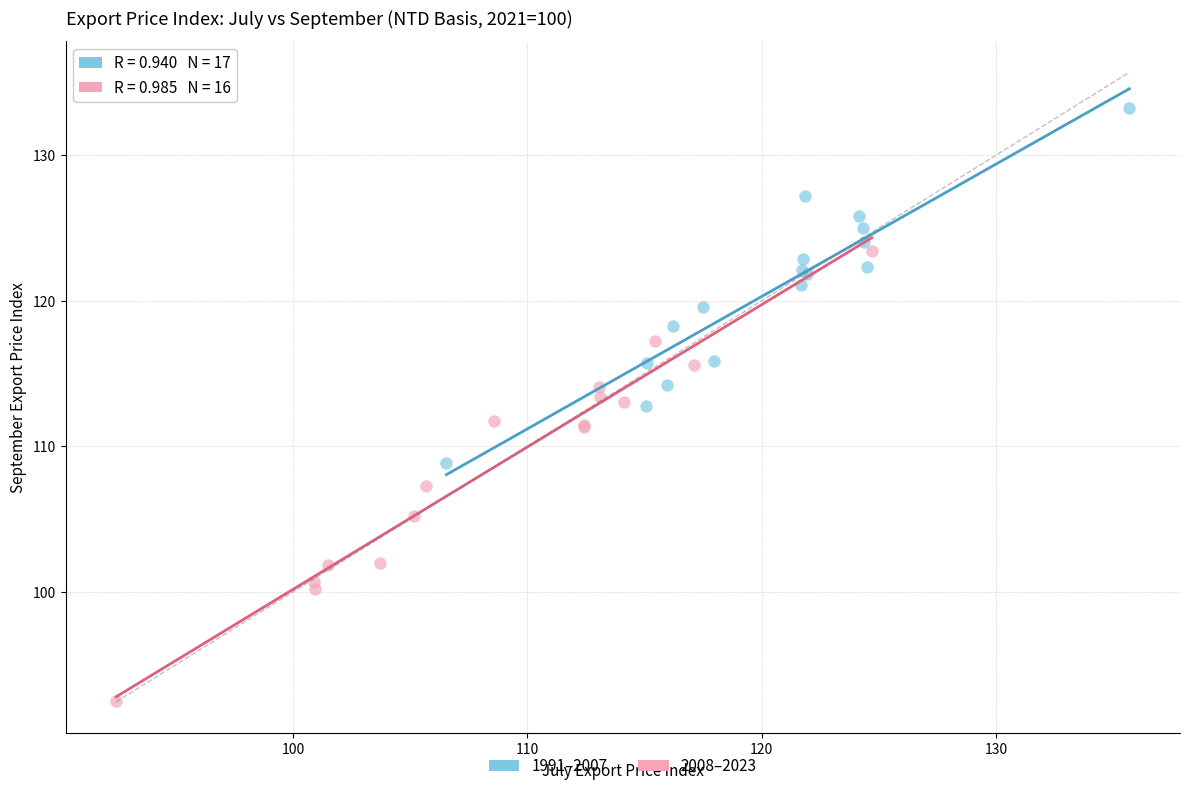

Which series has the widest spread of Y values?

2008–2023